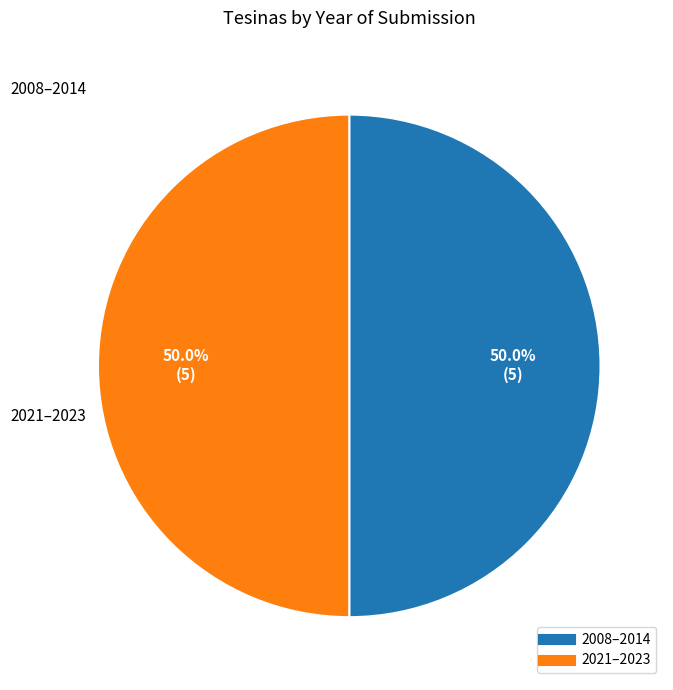

Count the number of slices in the pie.

2